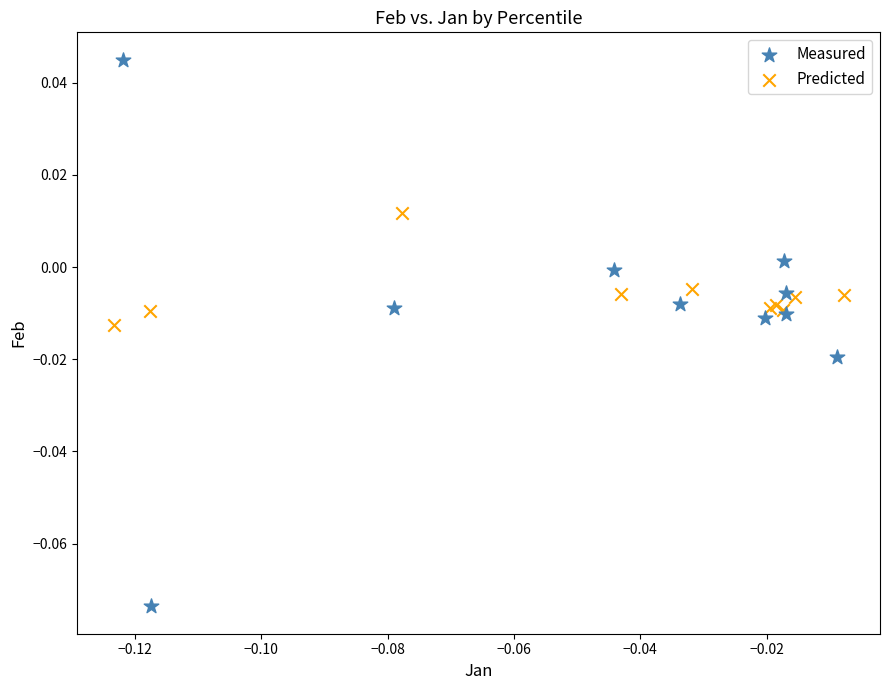

Which series reaches the maximum Y coordinate?

Measured